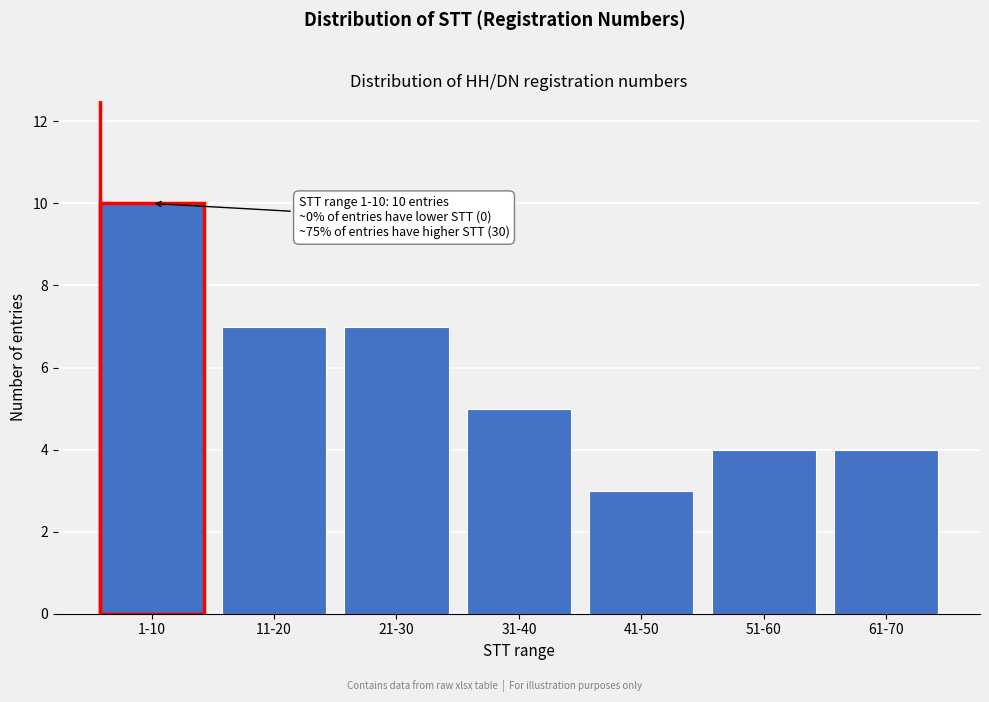

Reading left to right, list all the values displayed in this chart.

10	7	7	5	3	4	4